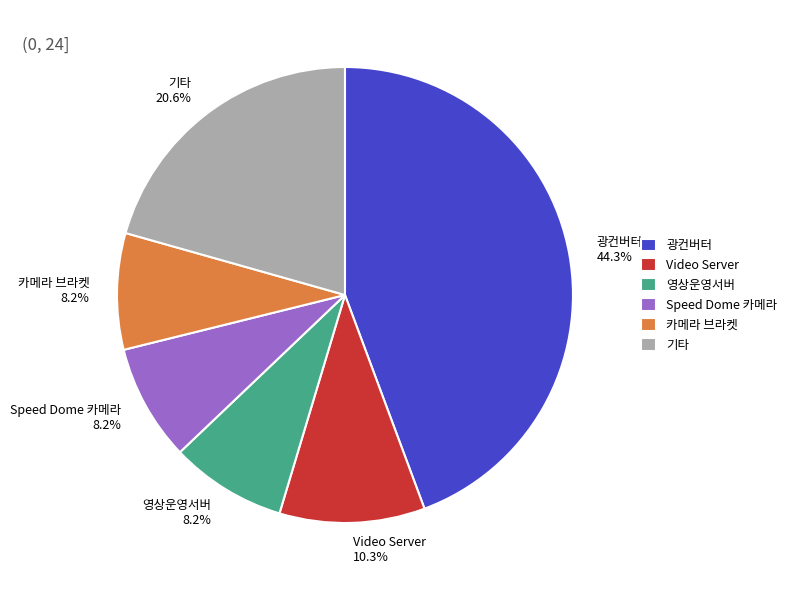

What is the ratio of the value at 카메라 브라켓 8.2% to the value at 영상운영서버 8.2%?

1.0